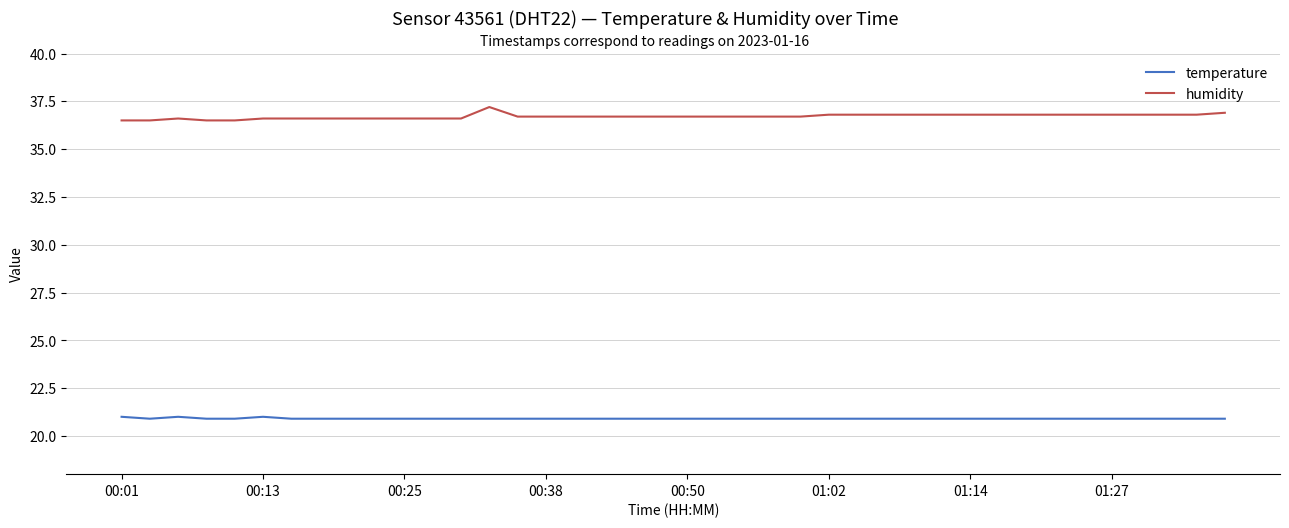

True or false: temperature and humidity intersect in this chart.

False